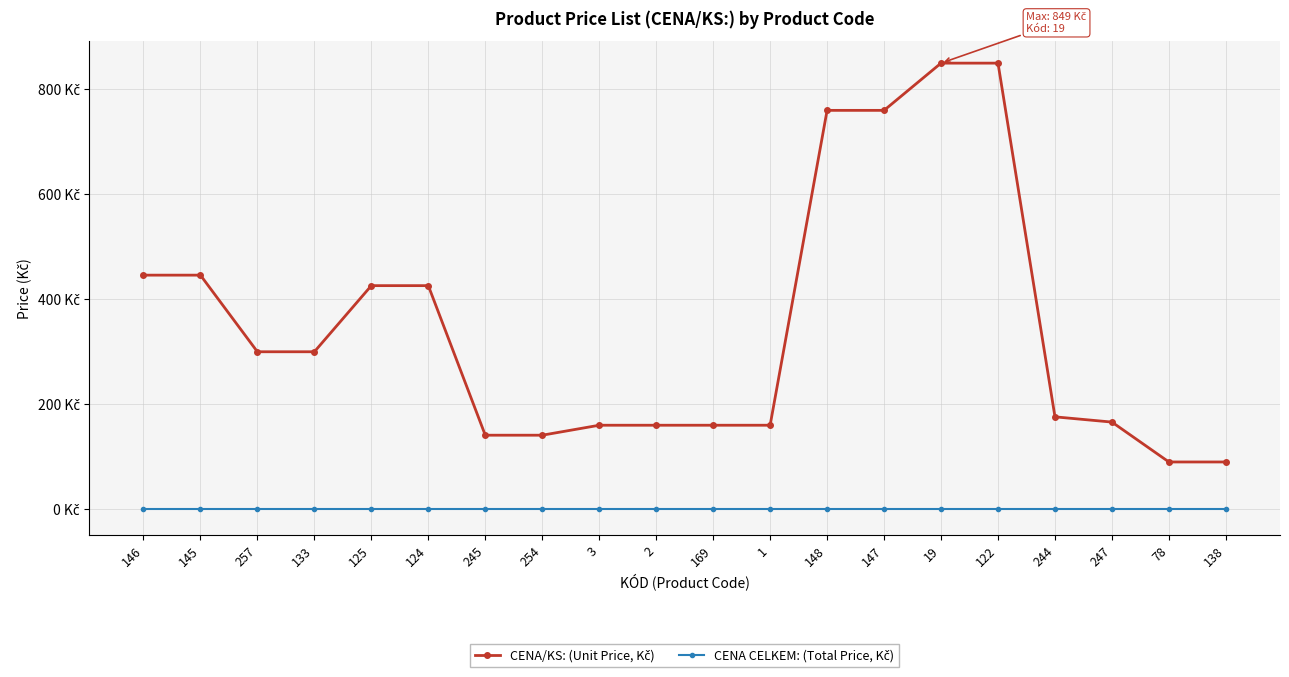

At which label does CENA/KS: (Unit Price, Kč) reach its peak?

19